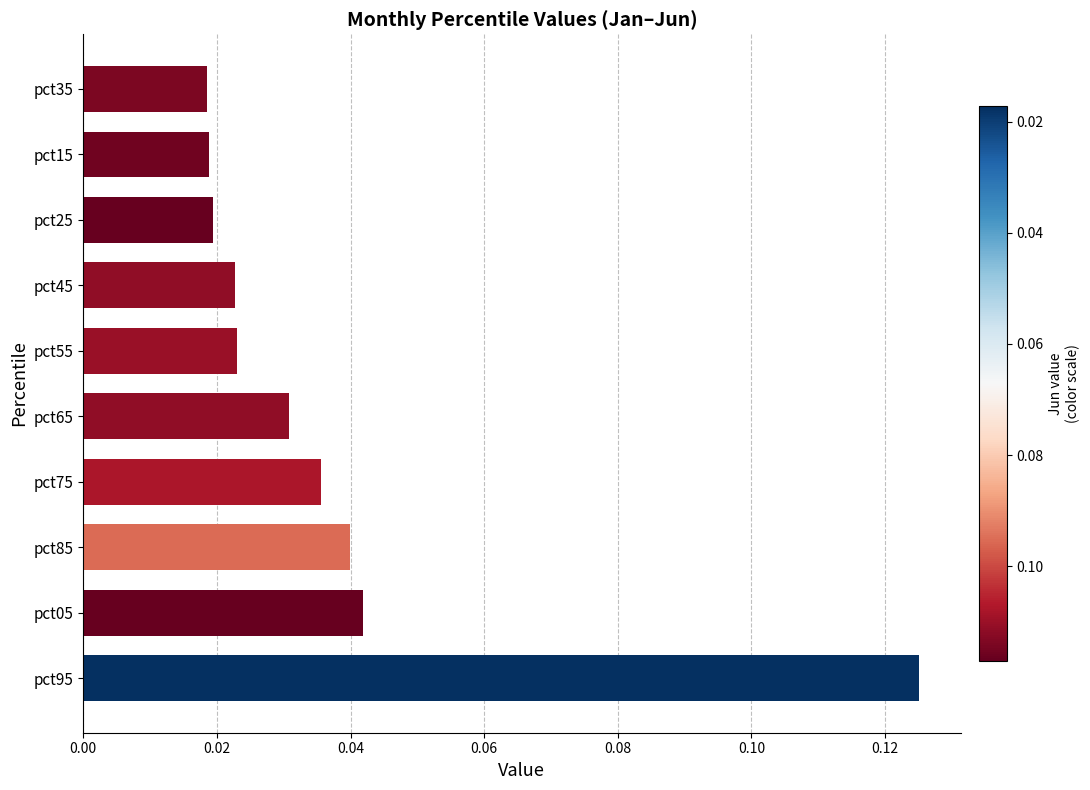

How many values are between 0 and 1?

10